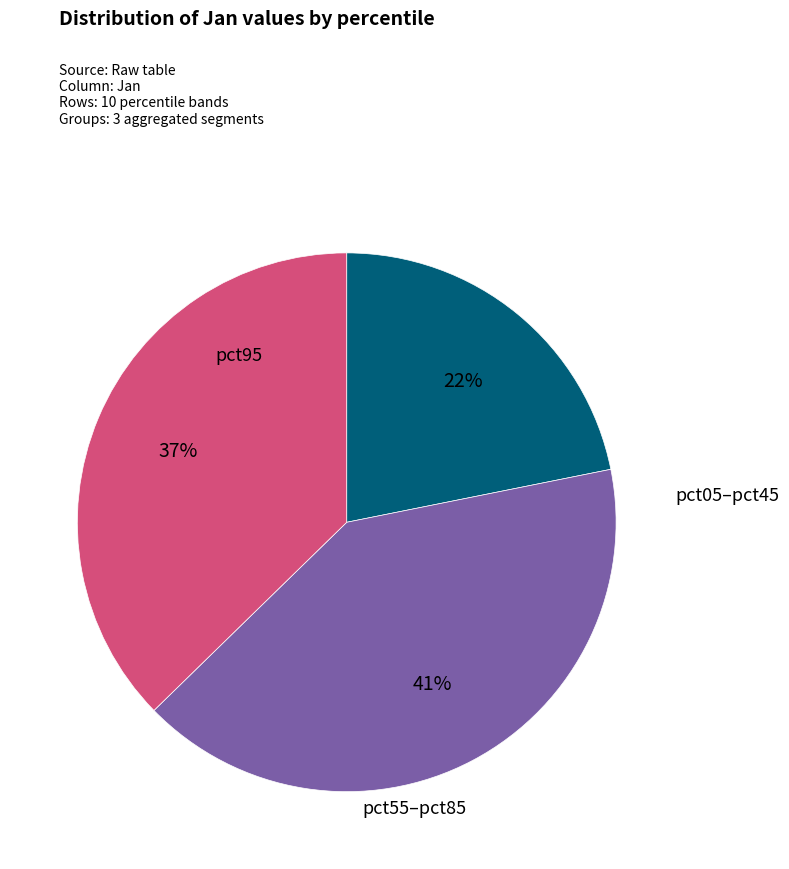

Is there a majority slice in this chart?

No